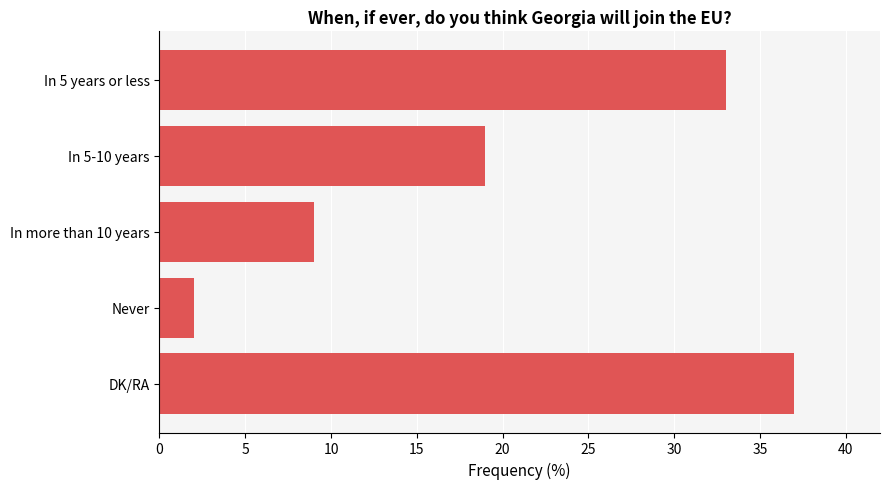

Which label corresponds to the smallest value in the chart?

Never